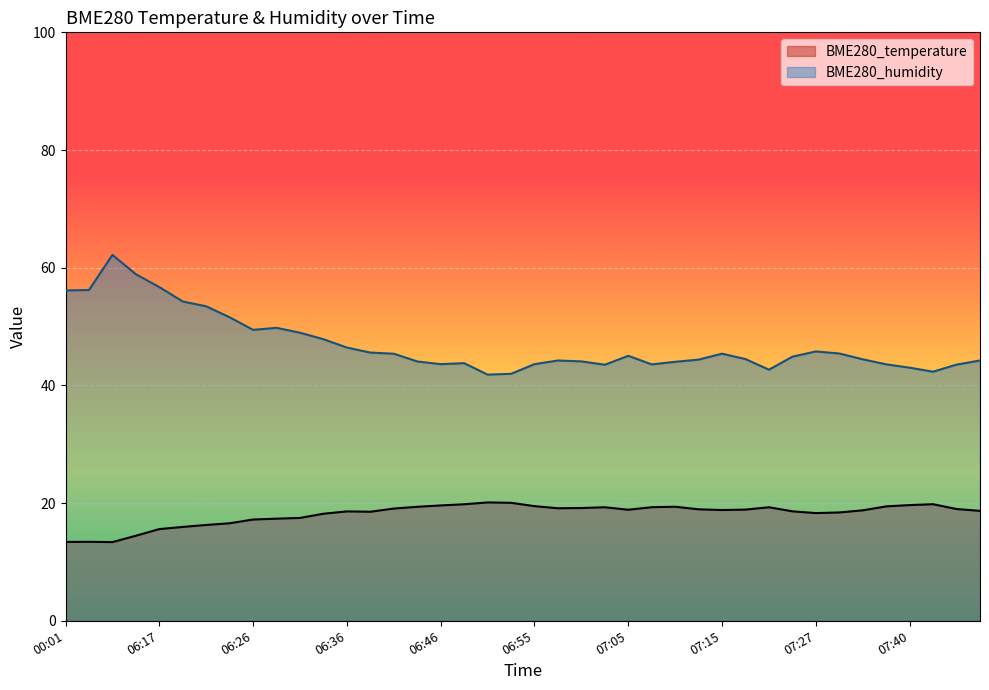

The BME280_temperature series shows 29.7 at 07:00. True or false?

False